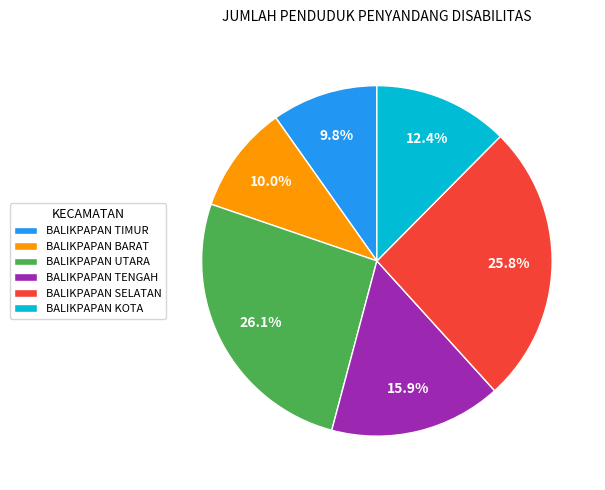

To the nearest percent, what portion does BALIKPAPAN BARAT represent?

10%